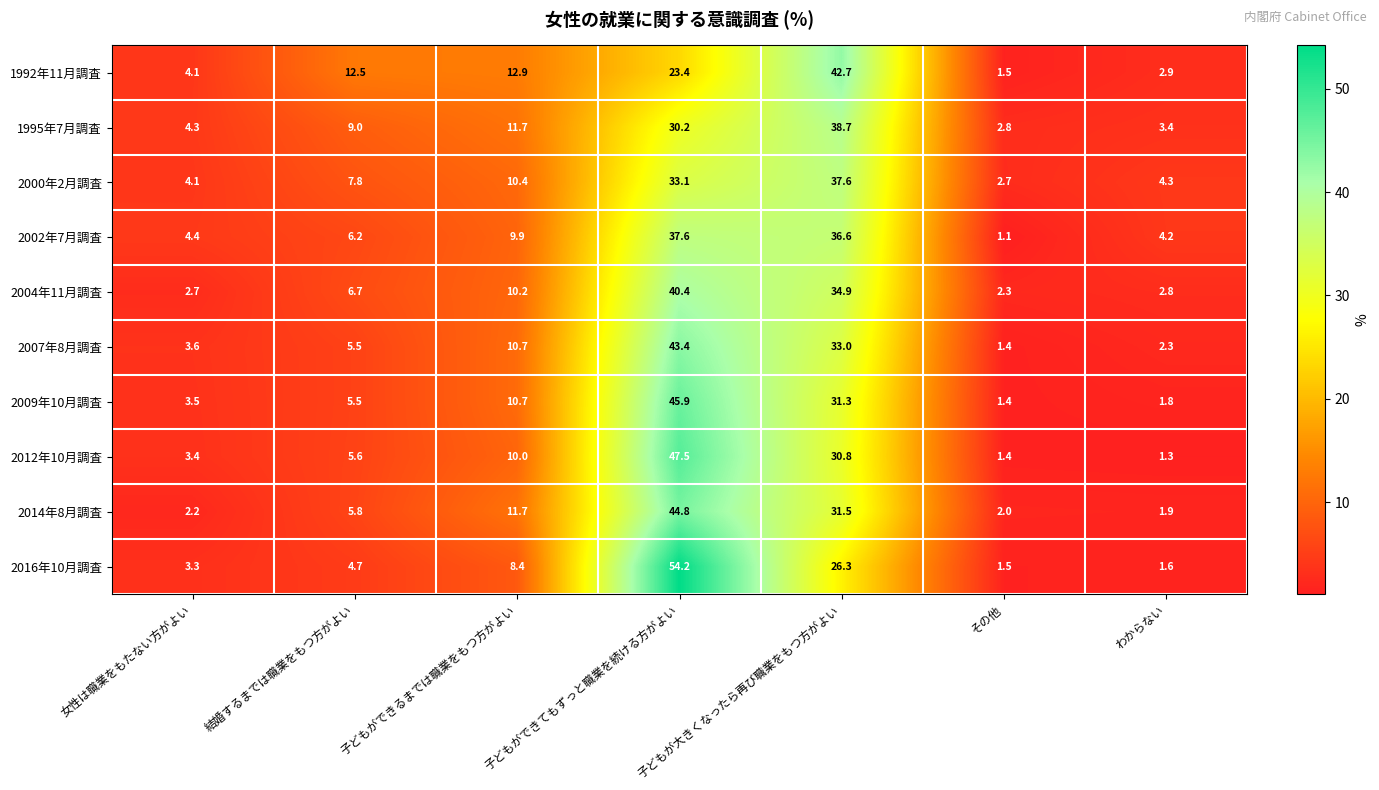

True or false: 2000年2月調査 has a value of 4.3 at わからない.

True